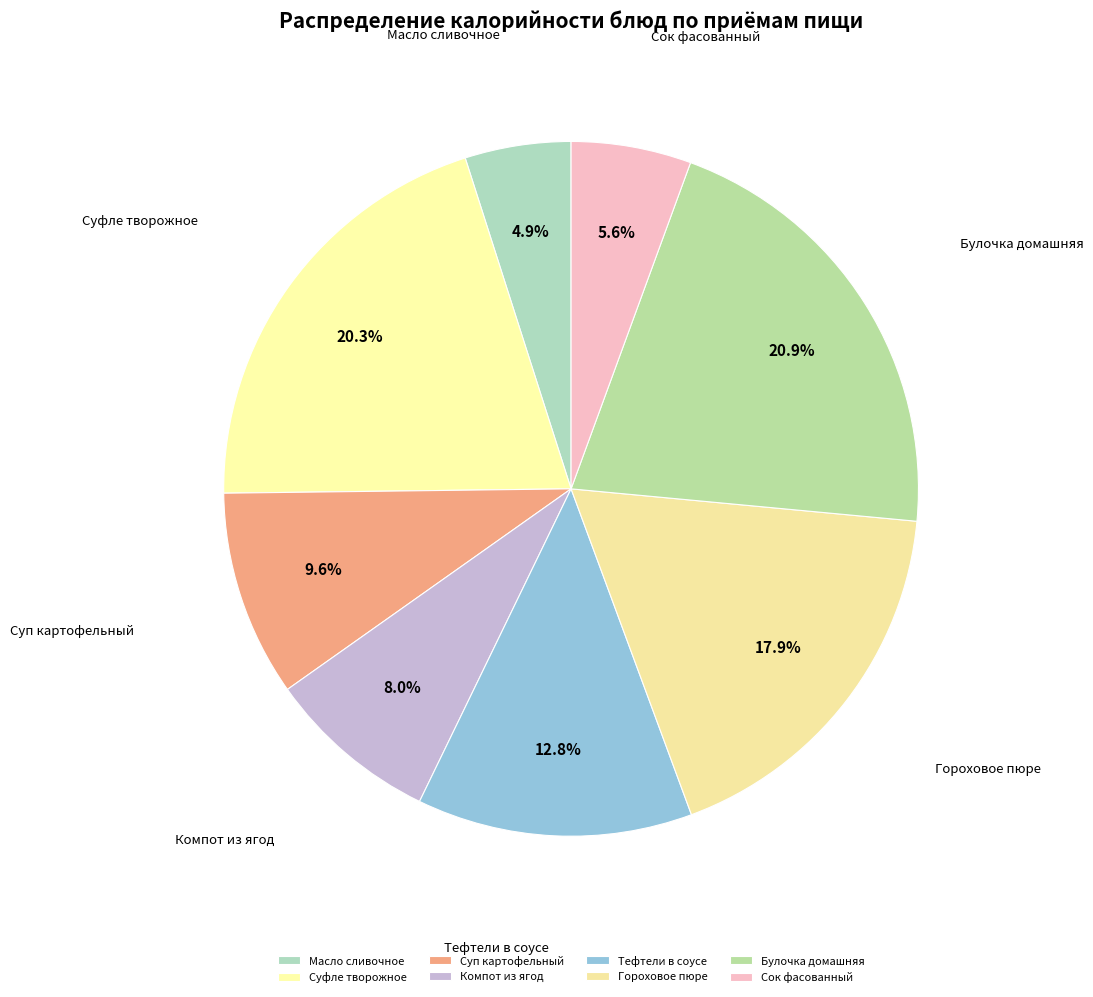

Which category has the biggest portion of the pie?

Булочка домашняя